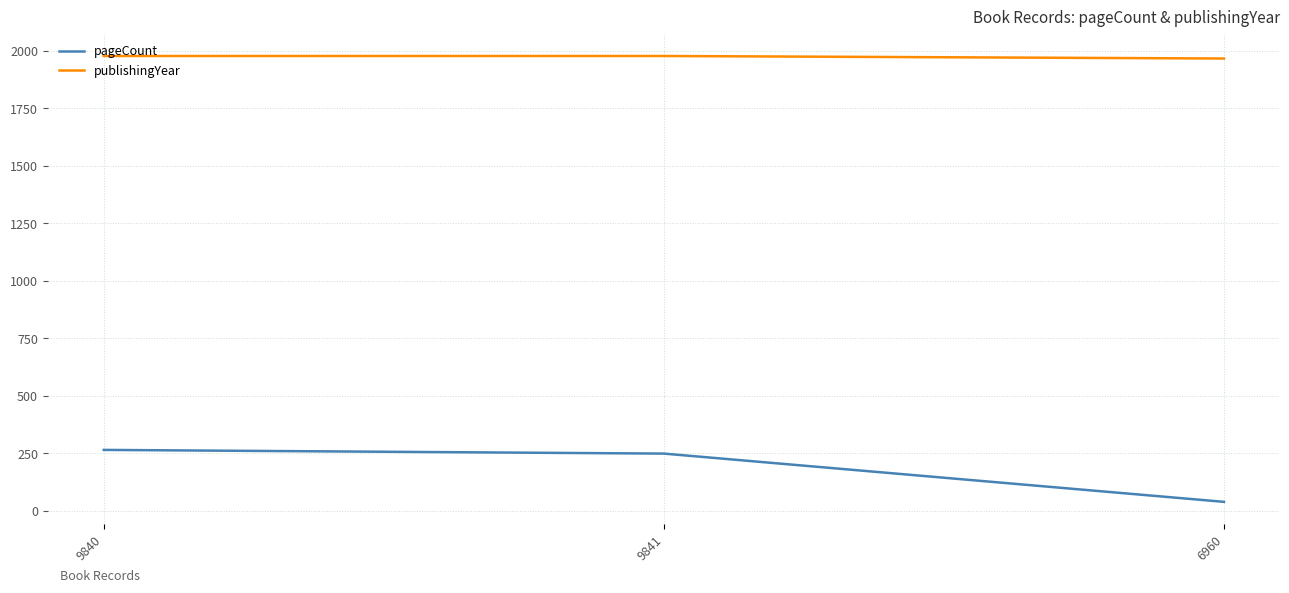

What position from the right is 9840?

3